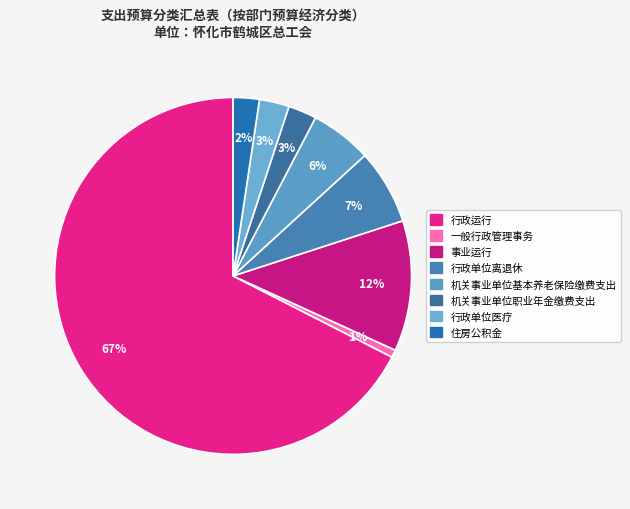

What percentage is the 机关事业单位基本养老保险缴费支出 slice, to the nearest percent?

6%